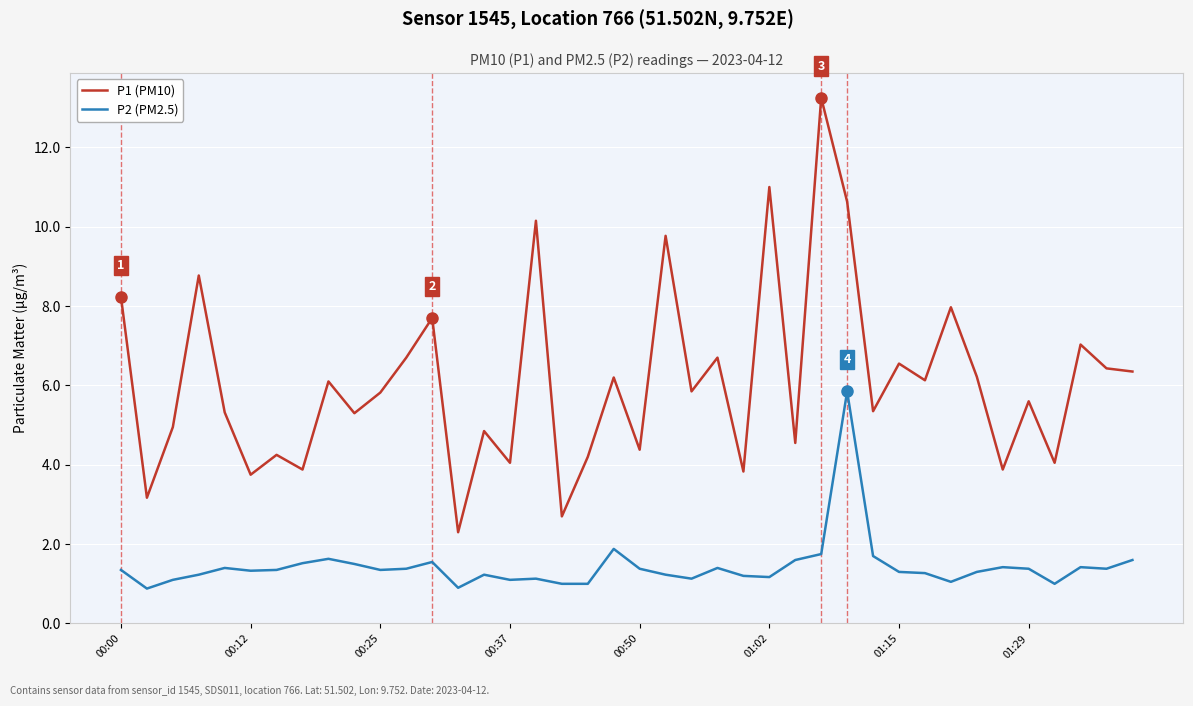

True or false: P2 (PM2.5) and P1 (PM10) cross at least once.

False